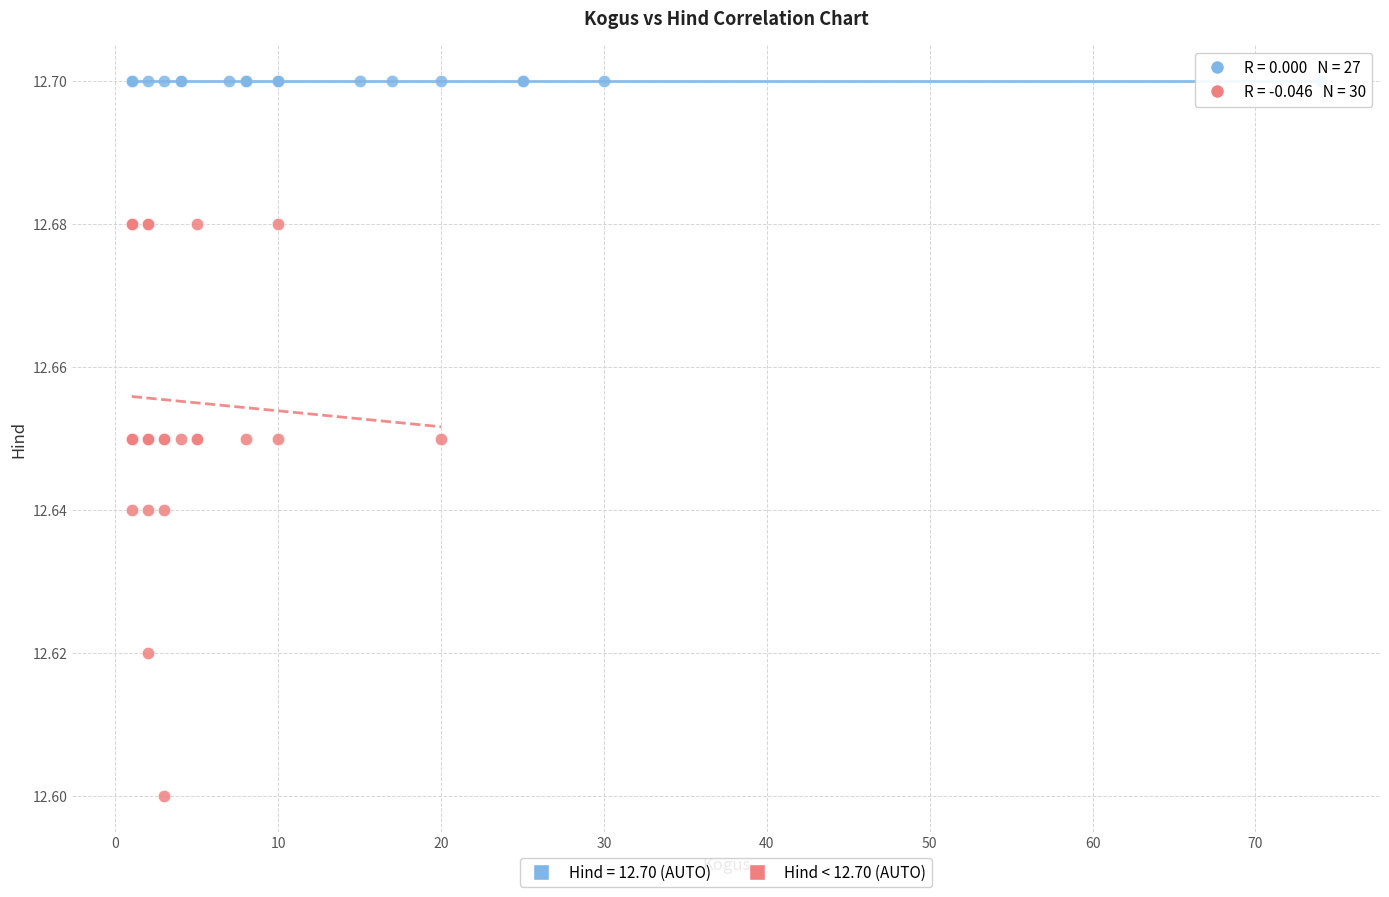

Which series contains the lowest Y value?

Hind < 12.70 (AUTO)